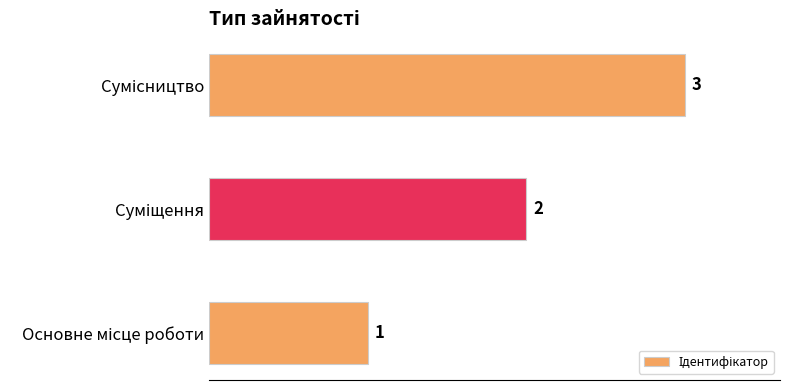

How many bars are there in total?

3